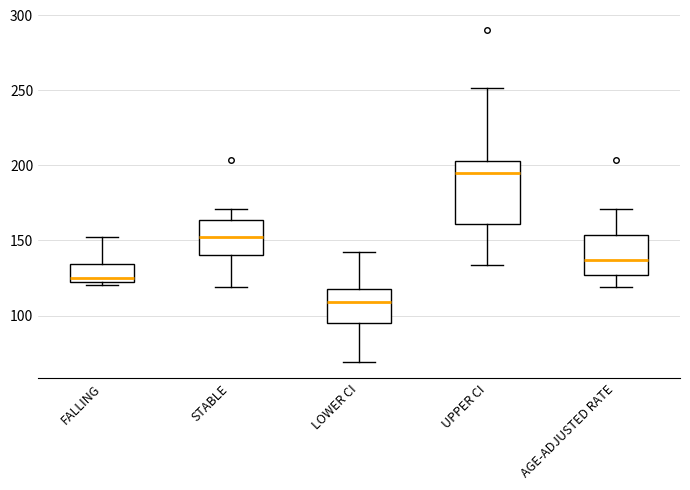

Which box's median line is the lowest?

LOWER CI